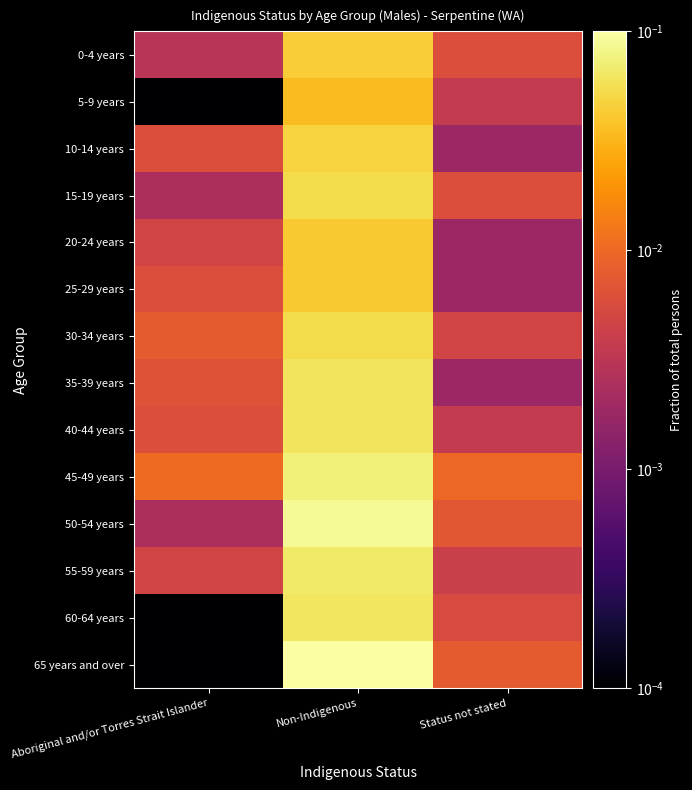

Count the number of data series in this chart.

14